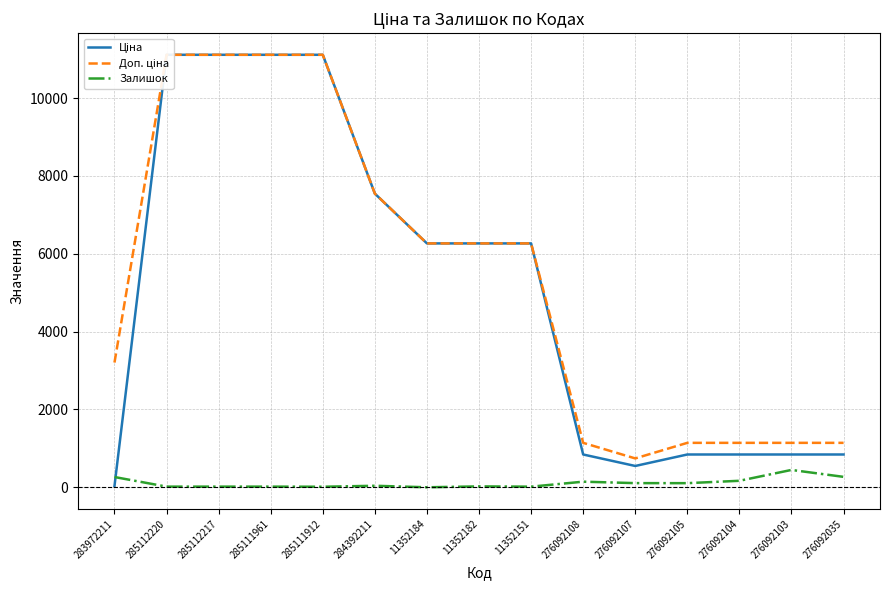

What is the sum of all Ціна values?

75594.0